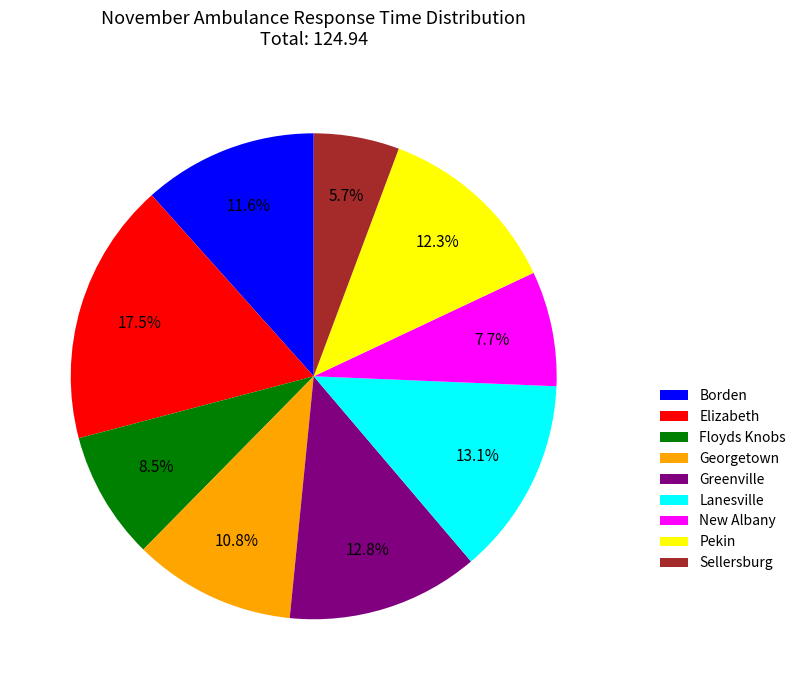

How many slices are in this pie chart?

9